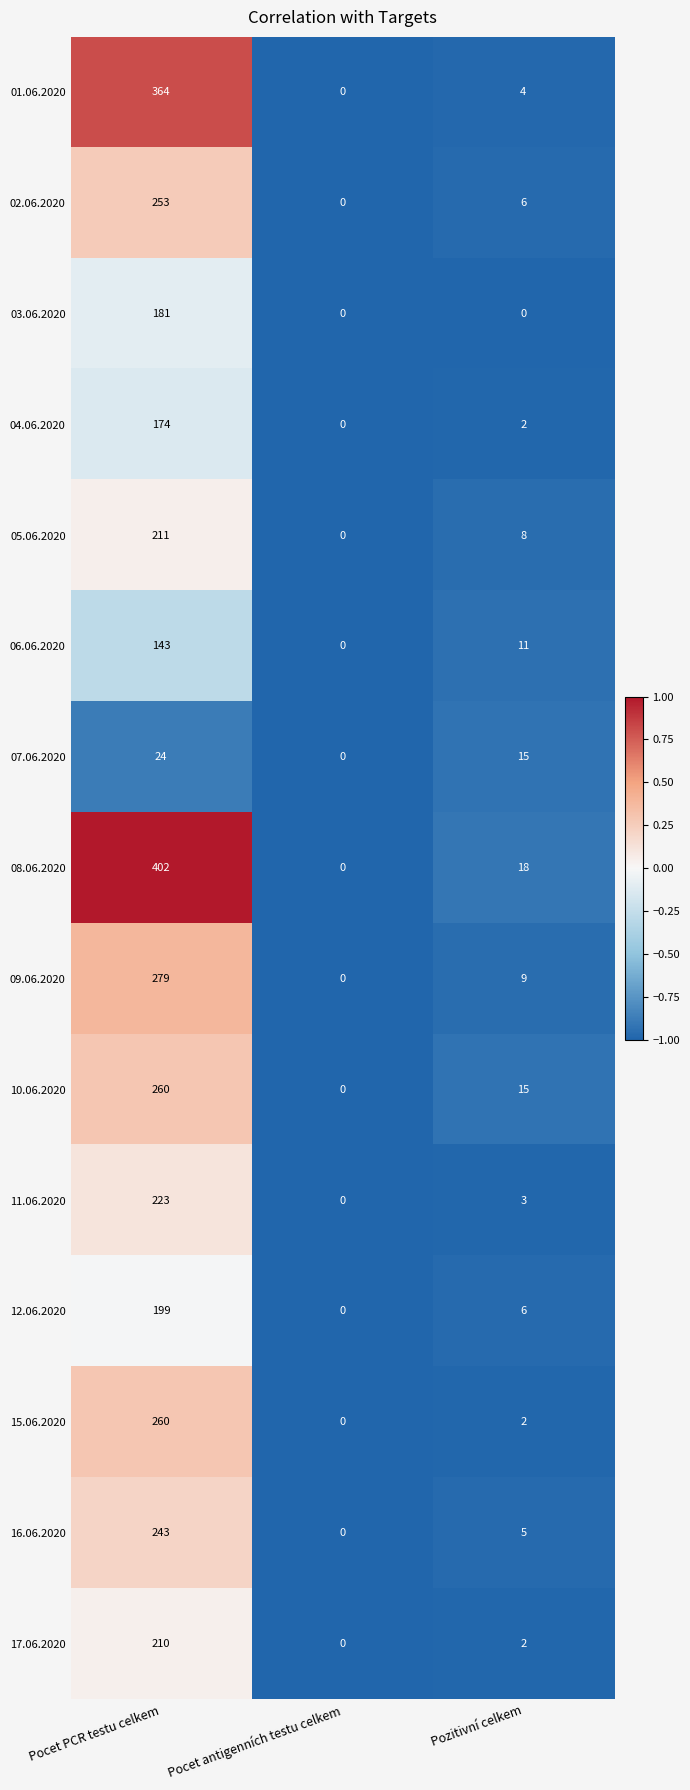

At which label does 15.06.2020 first exceed 2?

Pocet PCR testu celkem